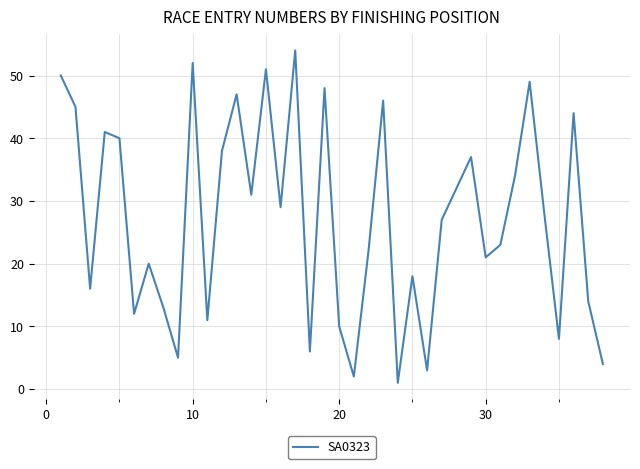

What is the difference between the maximum and minimum values?

53